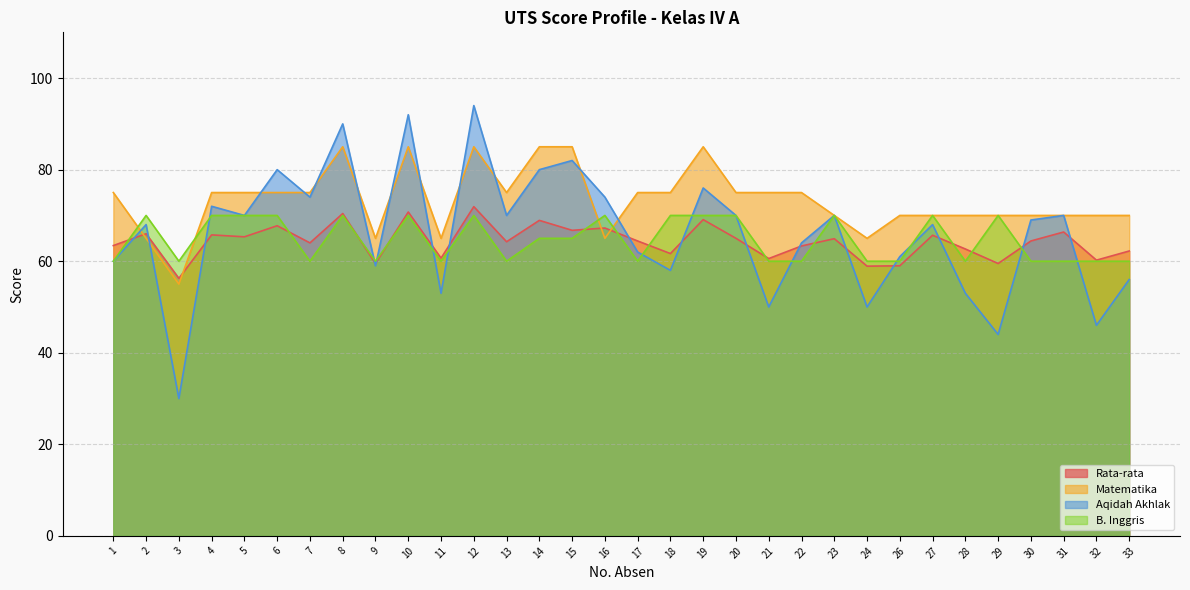

What is the spread (max minus min) of values at 21?

25.0